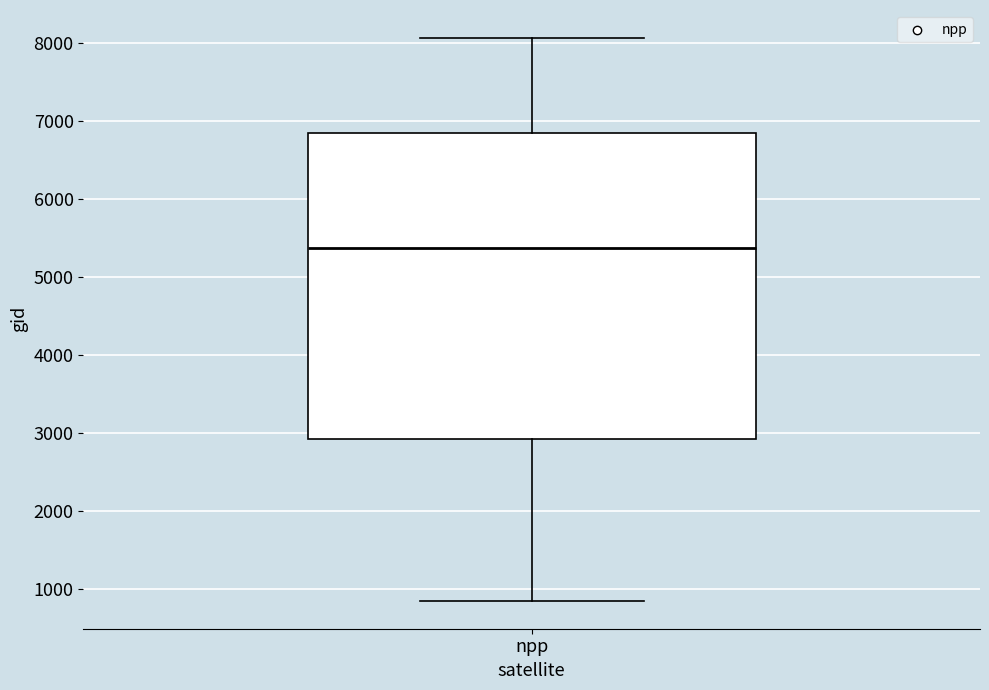

Where does the upper whisker of the box for npp end on the y-axis? The values are not printed on the chart, so give them approximately, as read against the axis.

8100